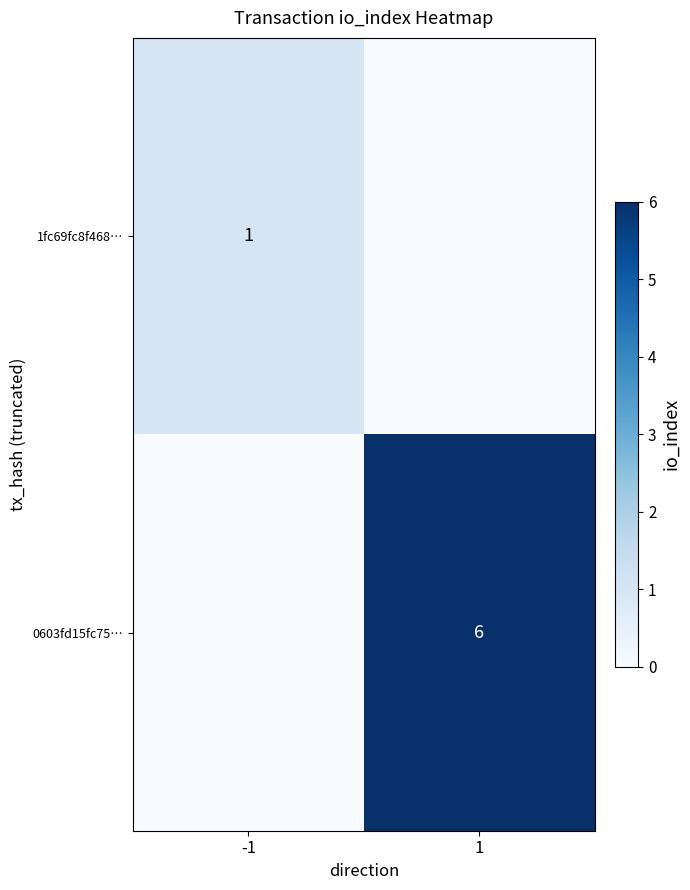

What is the total value across all series at -1?

1